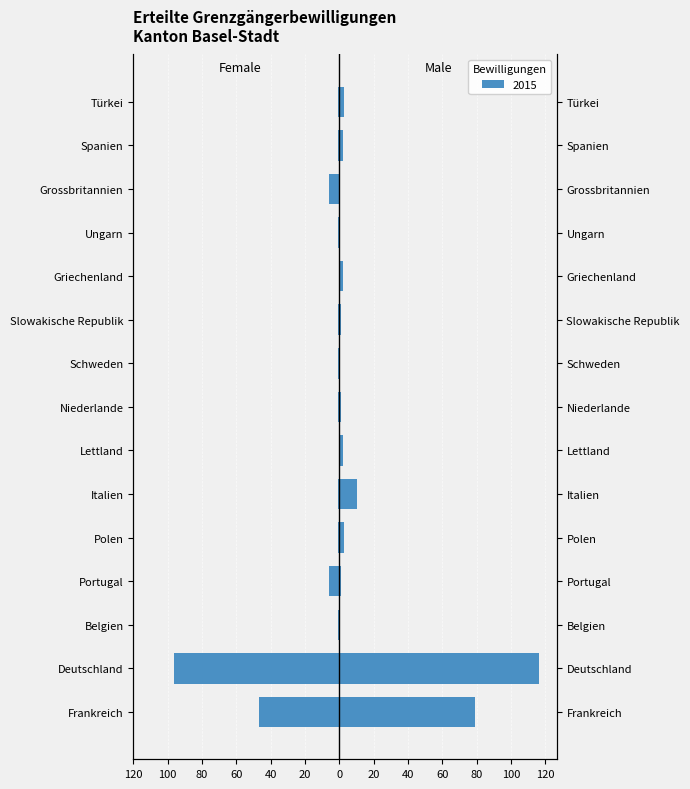

True or false: Männer has a value of -80 at Ungarn.

False